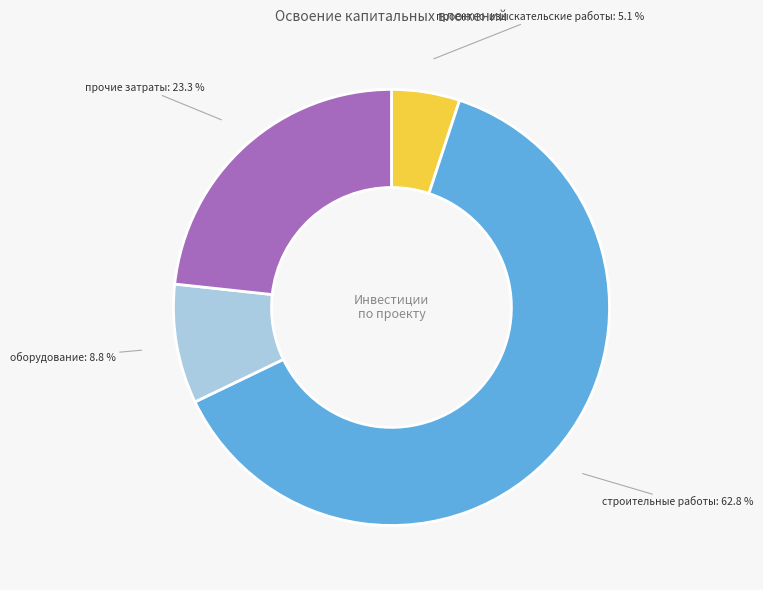

What percentage do прочие затраты: 23.3 % and строительные работы: 62.8 % together represent?

86.1%